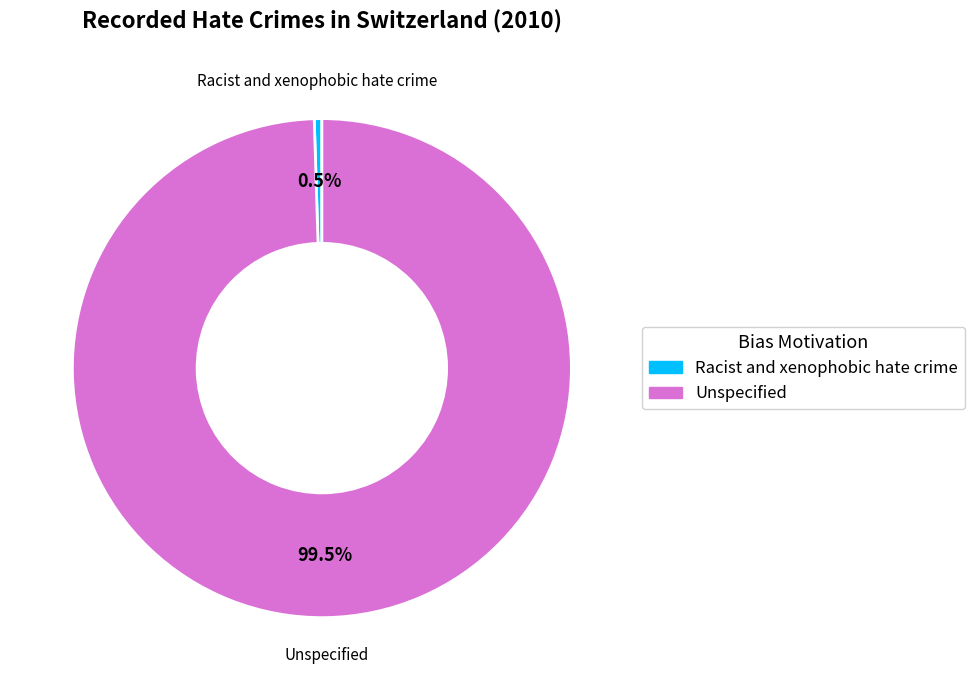

Combined, do Racist and xenophobic hate crime and Unspecified account for over 50%?

Yes